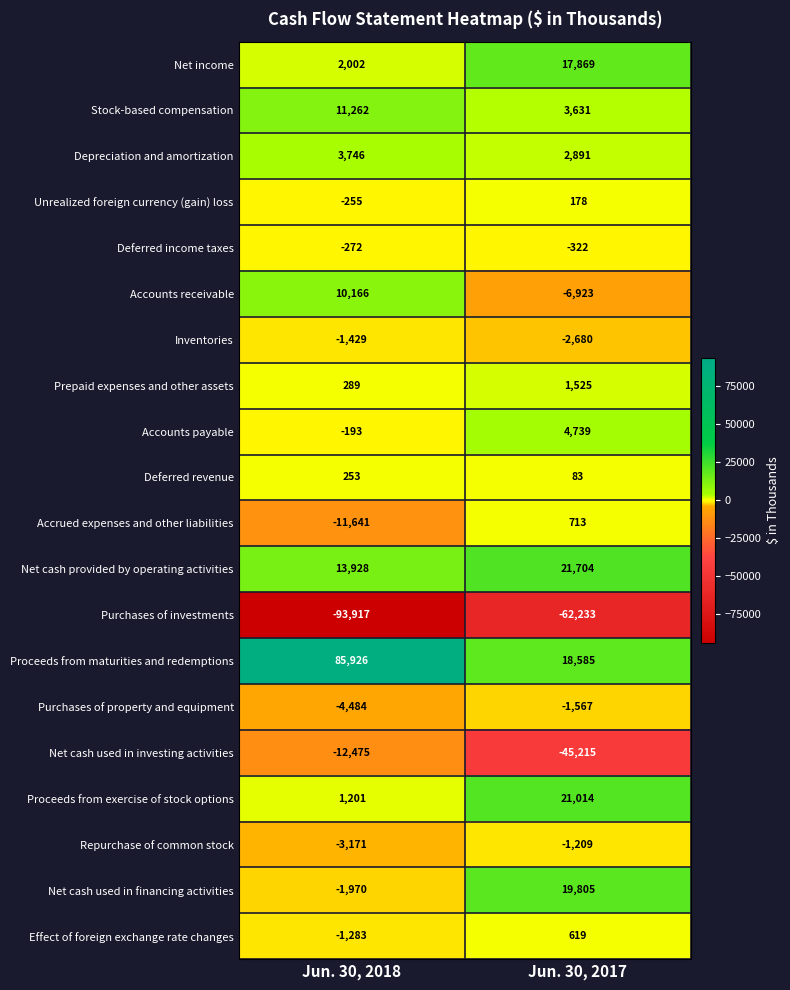

What is the sum of all Net cash used in investing activities values?

-57690